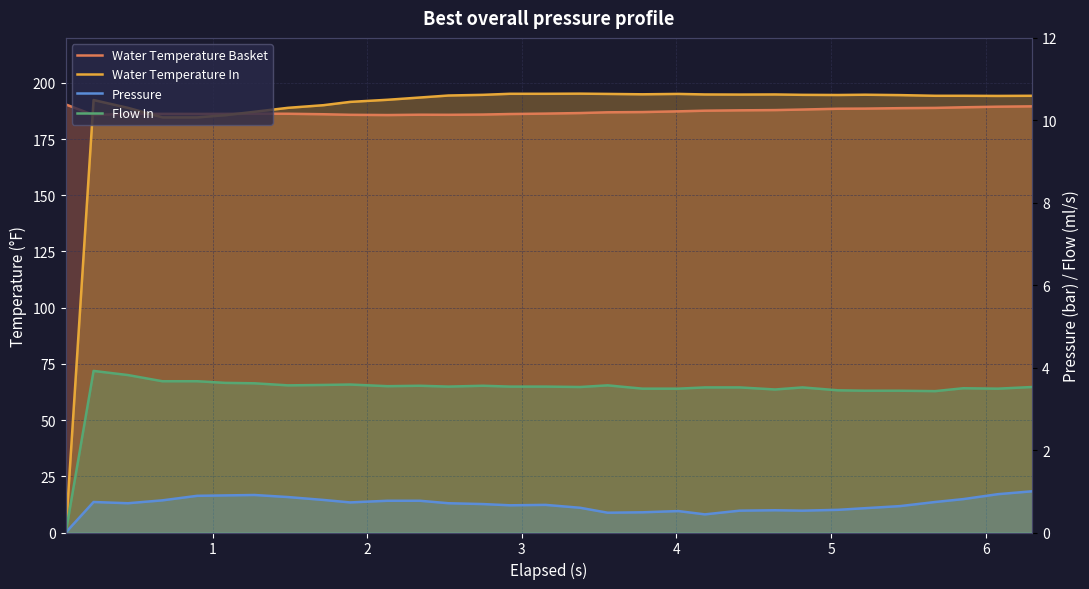

What is the value of the Water Temperature In point at the 27th from the left?

194.6